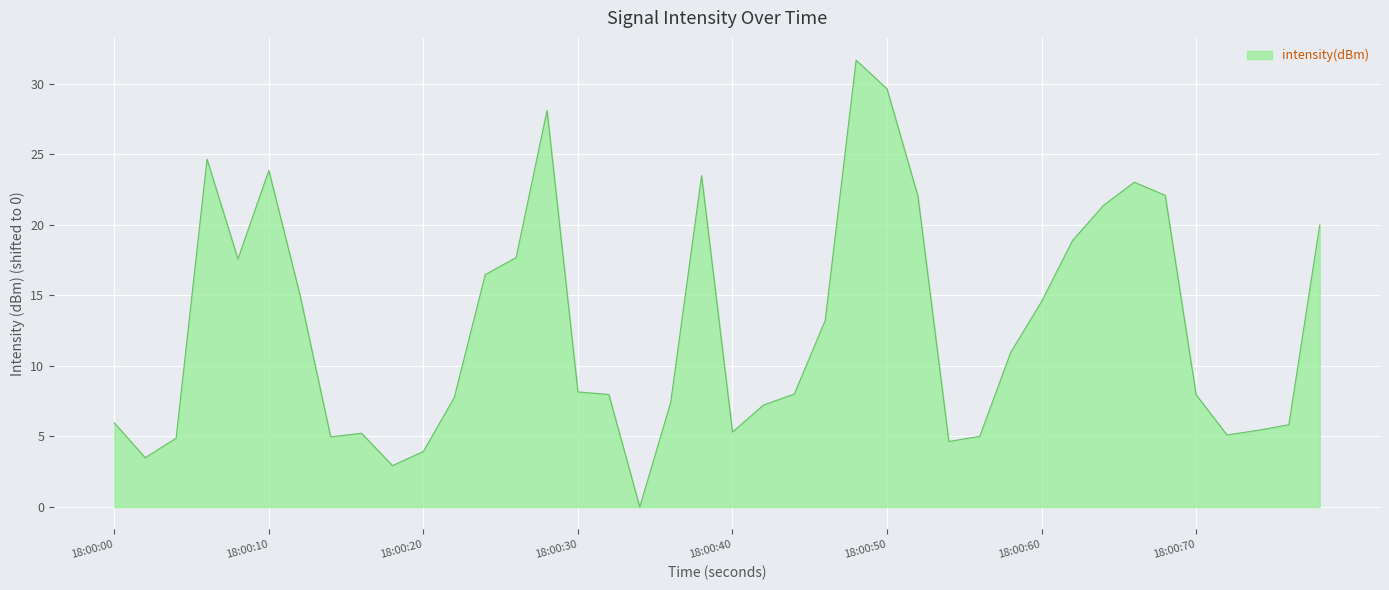

What is the greatest value displayed?

31.7